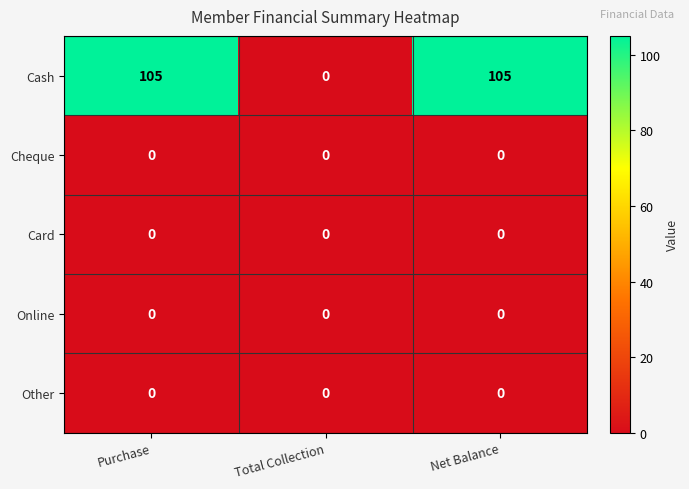

Reading left to right, list all the values displayed in this chart.

Cash: 105	0	105
Cheque: 0	0	0
Card: 0	0	0
Online: 0	0	0
Other: 0	0	0